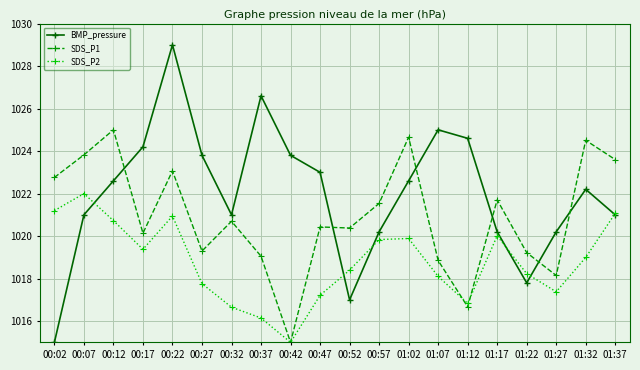

Which series changed the most between 00:07 and 00:27?

SDS_P1